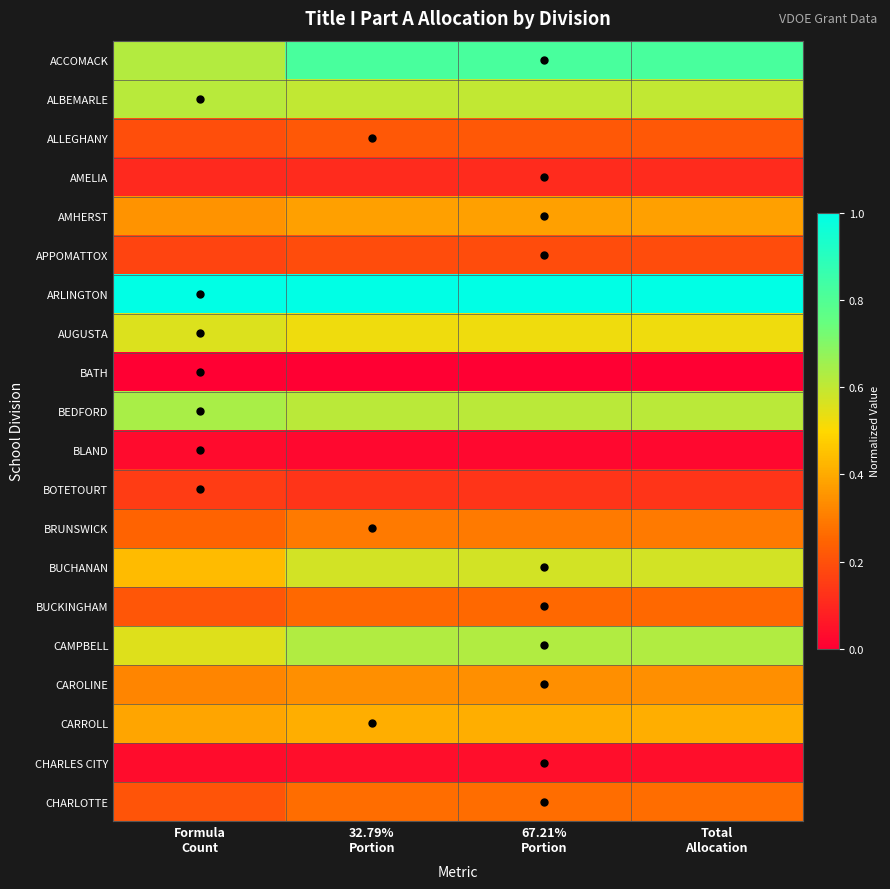

What is the greatest value displayed?

1.0